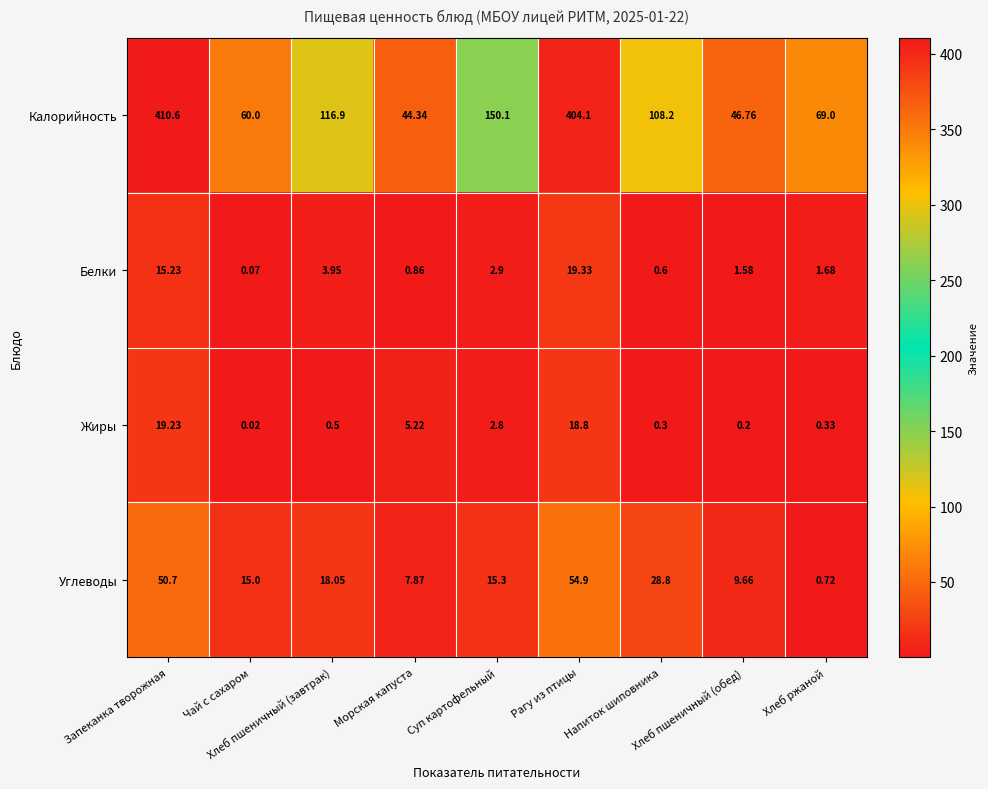

Which series has the largest range (max minus min)?

Калорийность